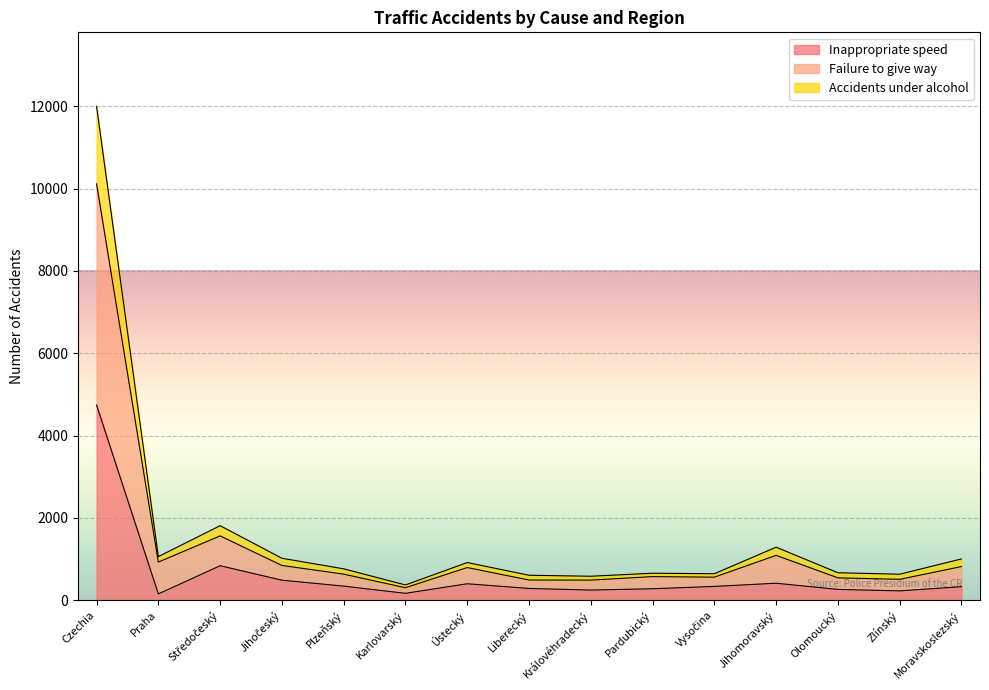

What is the label of the 6th point from the right?

Pardubický